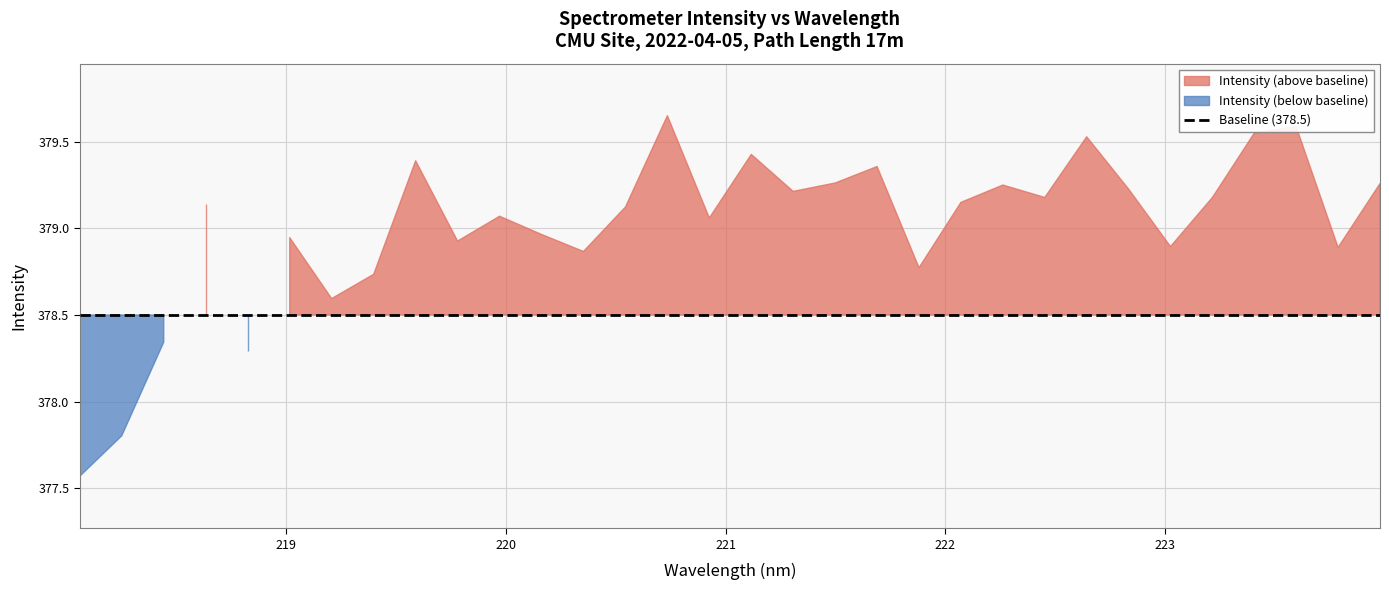

What is the value of the 18th point from the left?

379.2